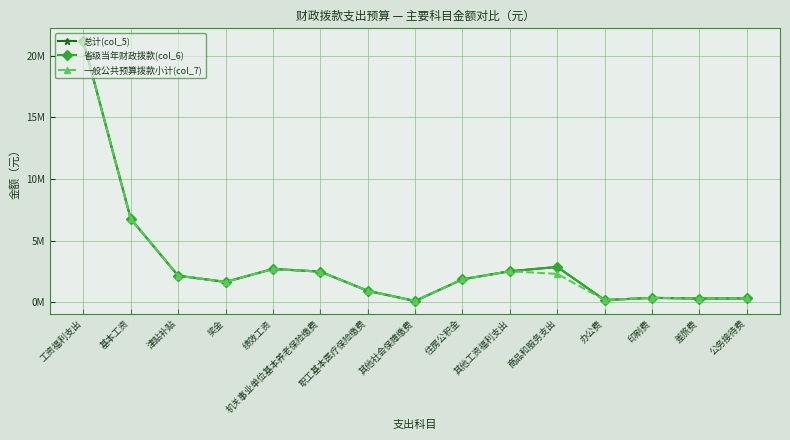

At which category does 一般公共预算拨款小计(col_7) reach its first local peak?

绩效工资